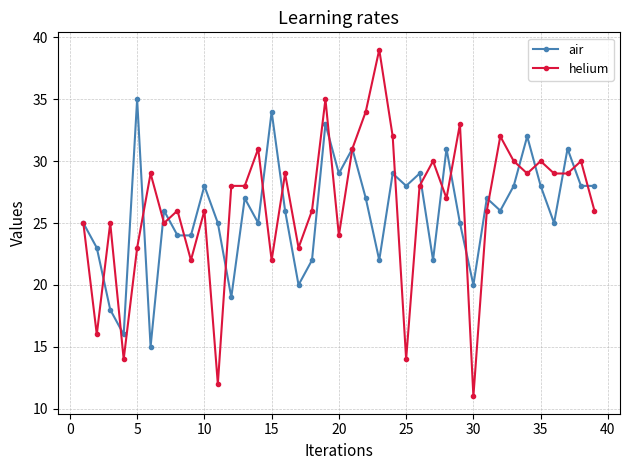

What is the value of the air point at the 9th from the left?

24